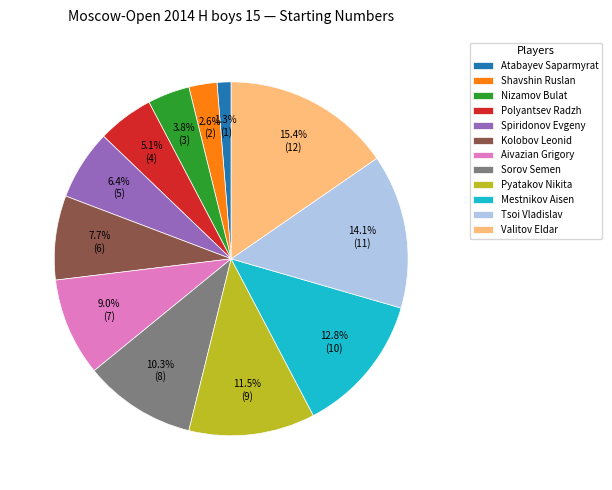

What portion of the pie excludes Spiridonov Evgeny?

93.6%